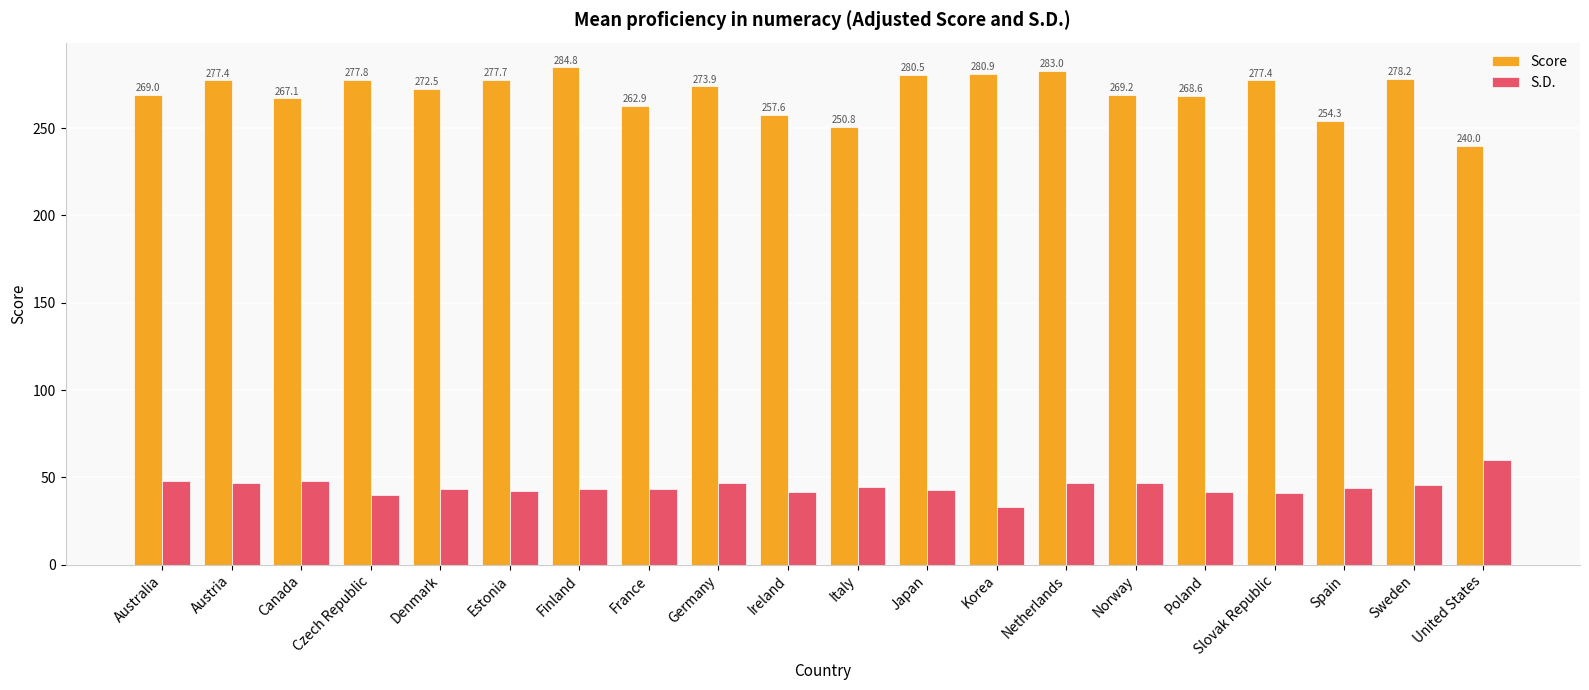

What is the value of the Score bar at the 4th from the left?

277.8